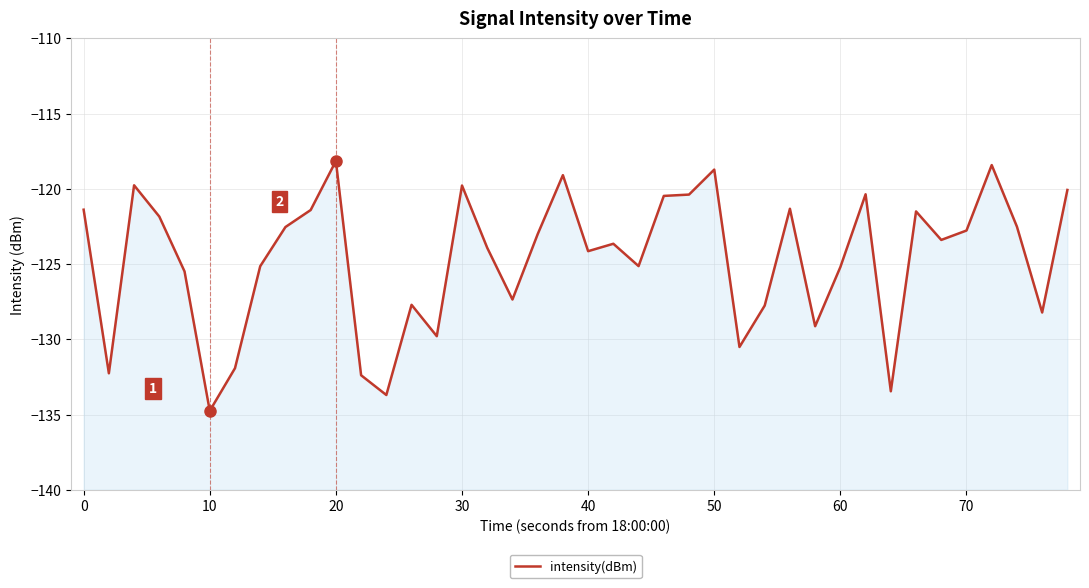

What is the difference between the maximum and minimum values?

16.6